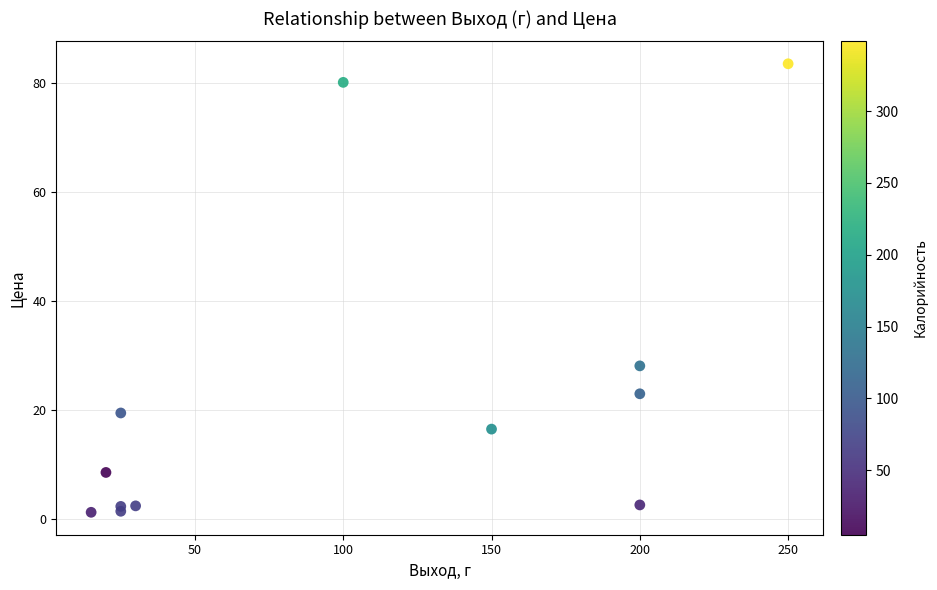

What Y value in the scatter plot is closest to 42?

28.2